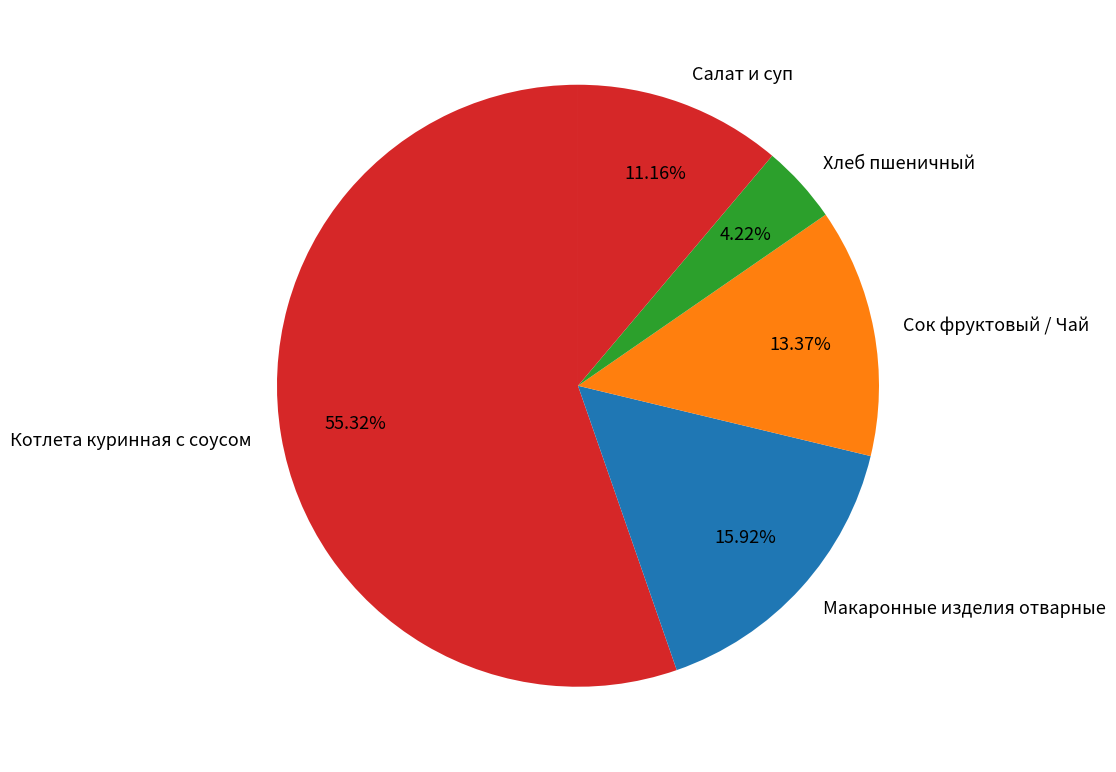

Between Макаронные изделия отварные and Сок фруктовый / Чай, which is larger?

Макаронные изделия отварные